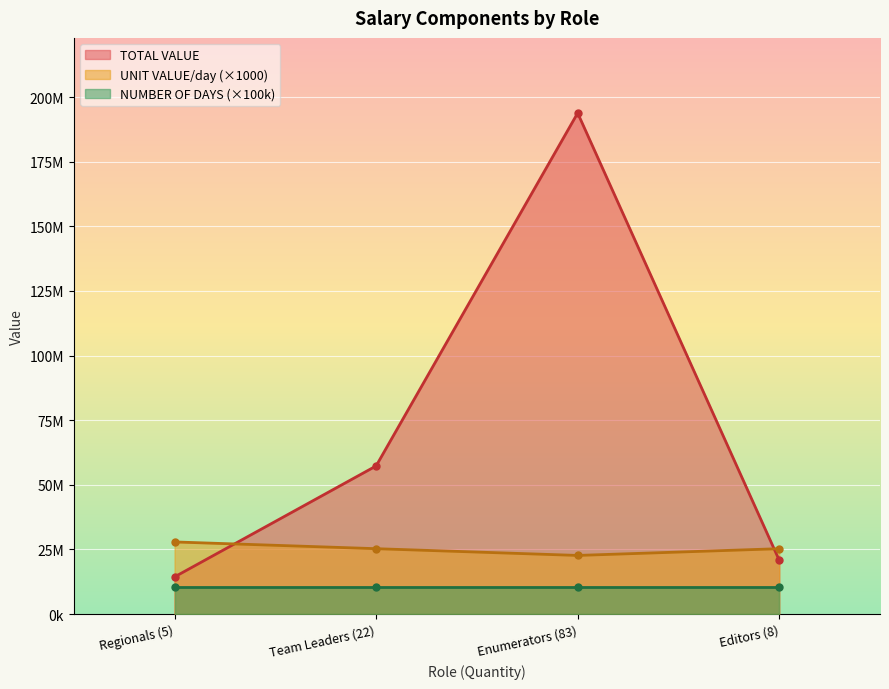

What is the maximum value shown in the chart?

193822928